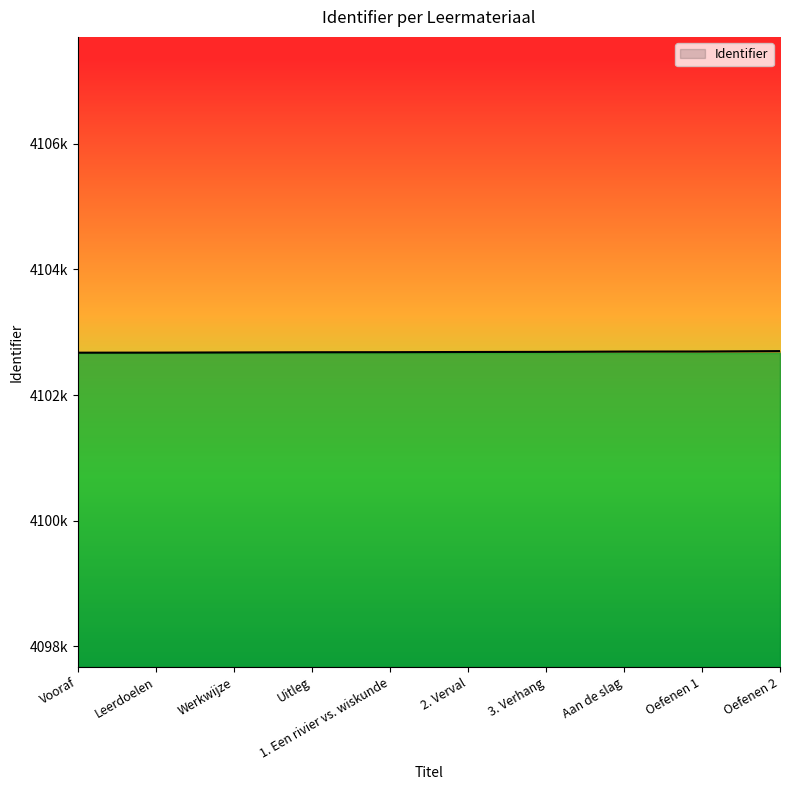

Reading left to right, what are all the values shown in this chart?

Vooraf=4102674	Leerdoelen=4102675	Werkwijze=4102678	Uitleg=4102681	1. Een rivier vs. wiskunde=4102682	2. Verval=4102685	3. Verhang=4102687	Aan de slag=4102692	Oefenen 1=4102693	Oefenen 2=4102699